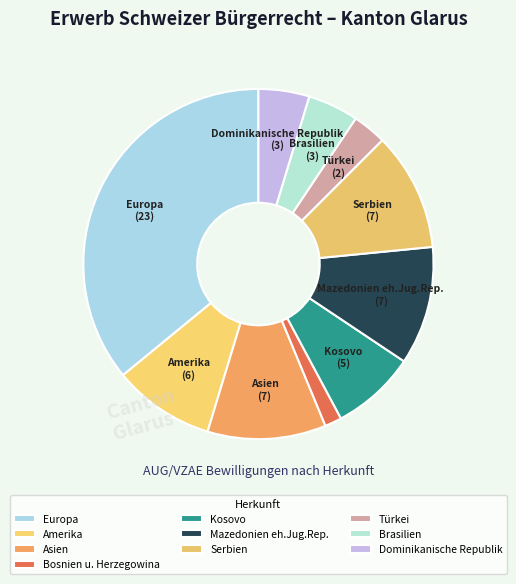

Which slice is the largest?

Europa